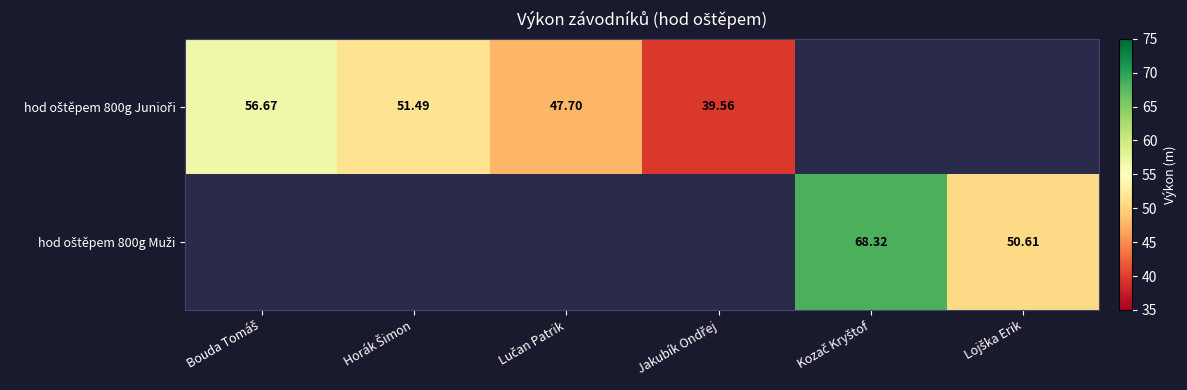

The value of hod oštěpem 800g Junioři at Lučan Patrik is 10.2. True or false?

False